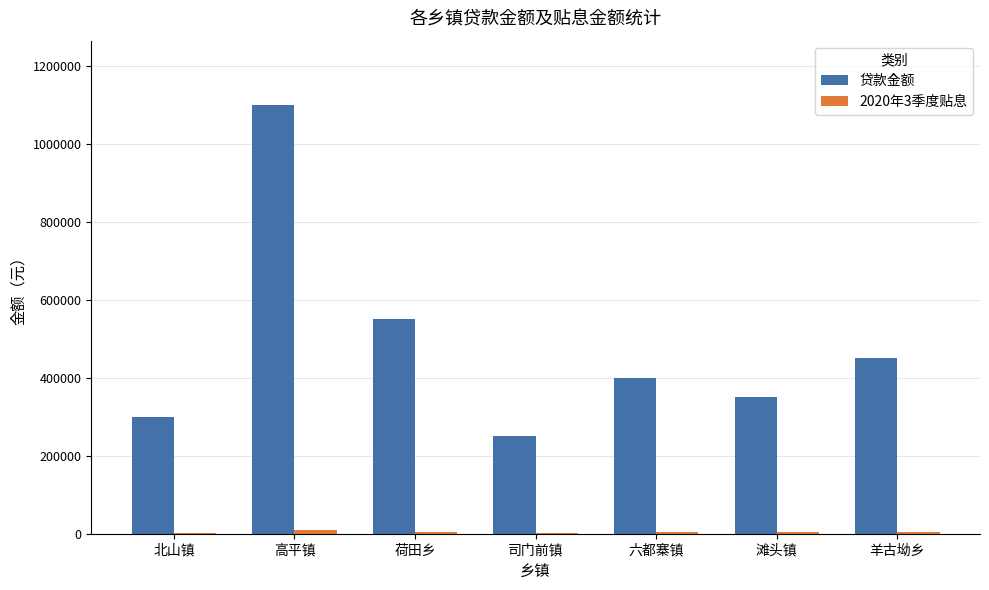

What is the sum of all 贷款金额 values?

3400000.0